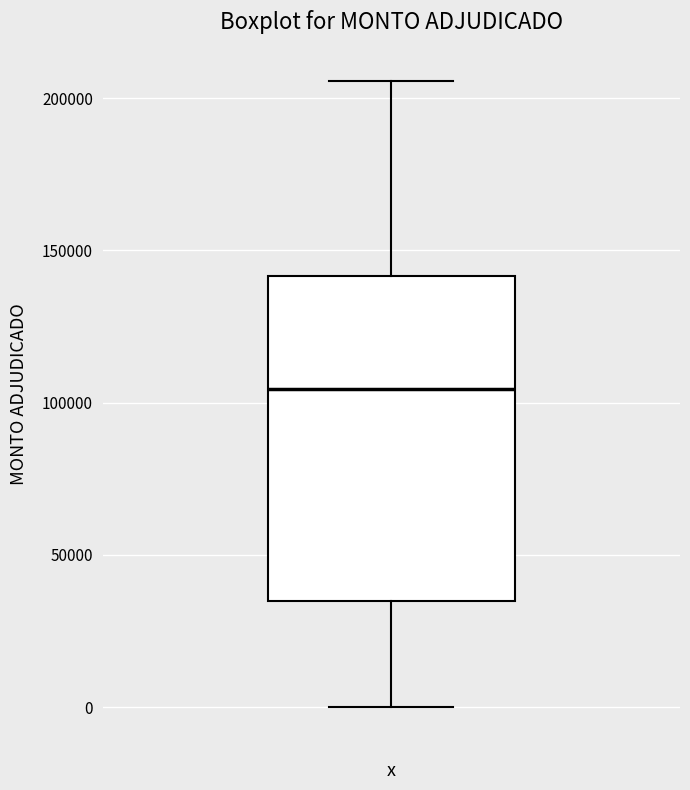

Transcribe this box plot: give where the median line is, the range the box spans, and where the two whiskers end, as read against the y-axis. The values are not printed on the chart, so give them approximately, as read against the axis.

median 105000, box 35000 to 140000, whiskers 0 to 205000